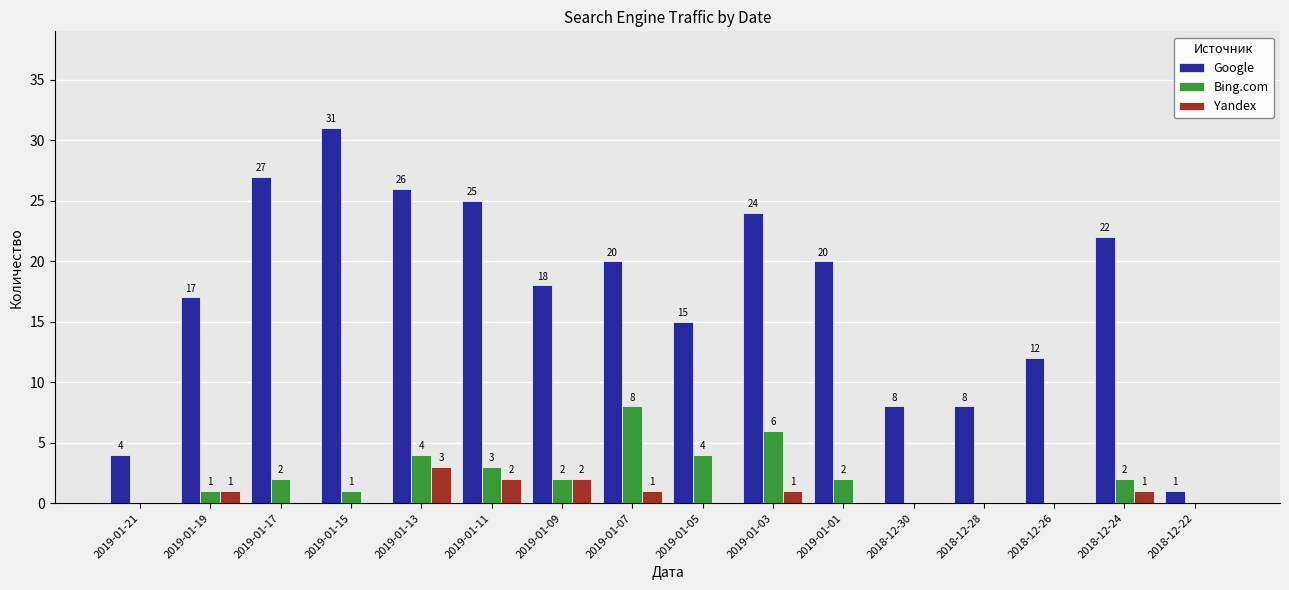

Count the number of data series in this chart.

3